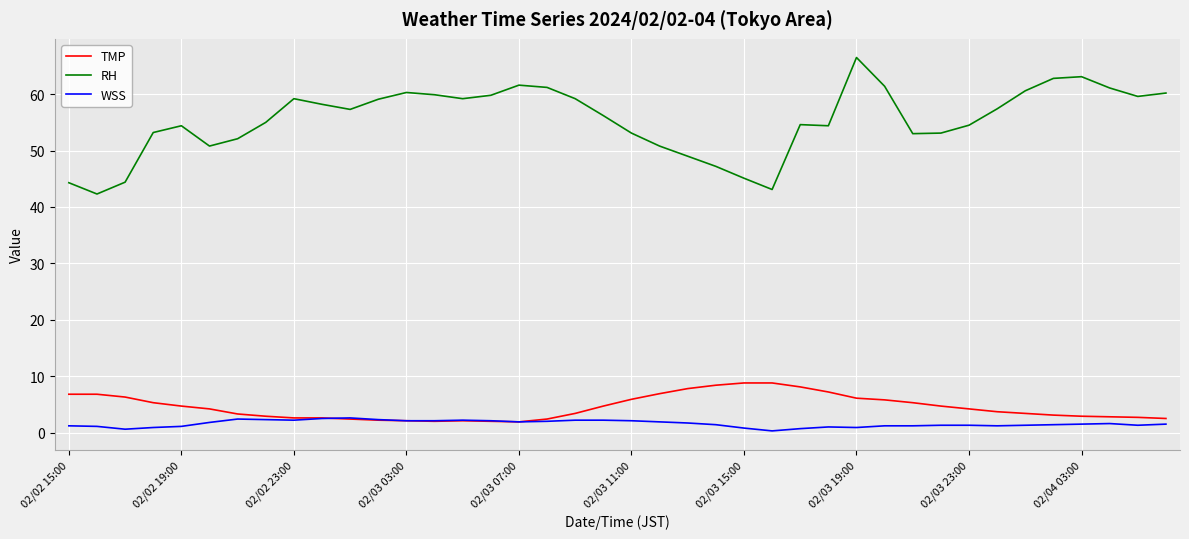

Which series has the largest range (max minus min)?

RH